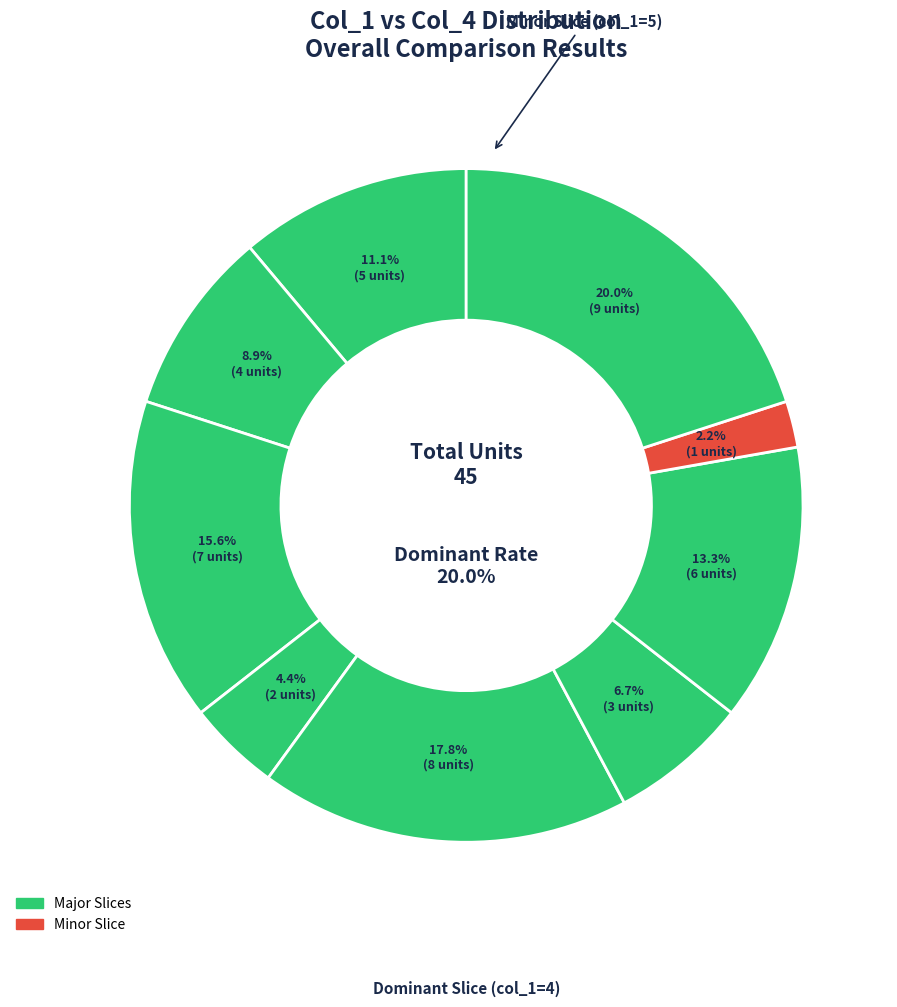

What is the change in value from 2 to 3?

-3